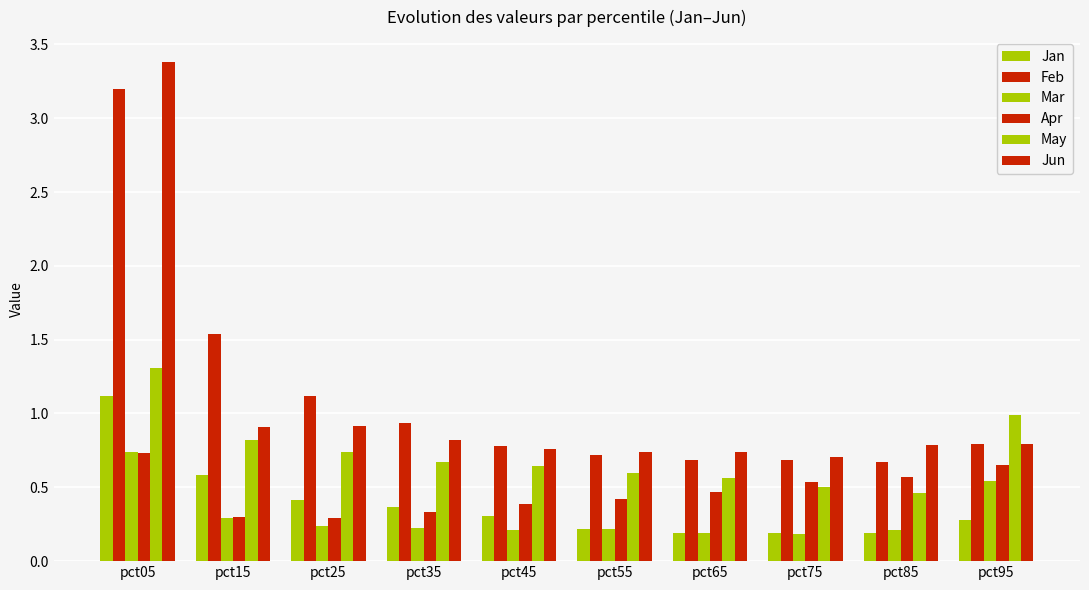

What is the value of the Apr bar at the 7th from the left?

0.5